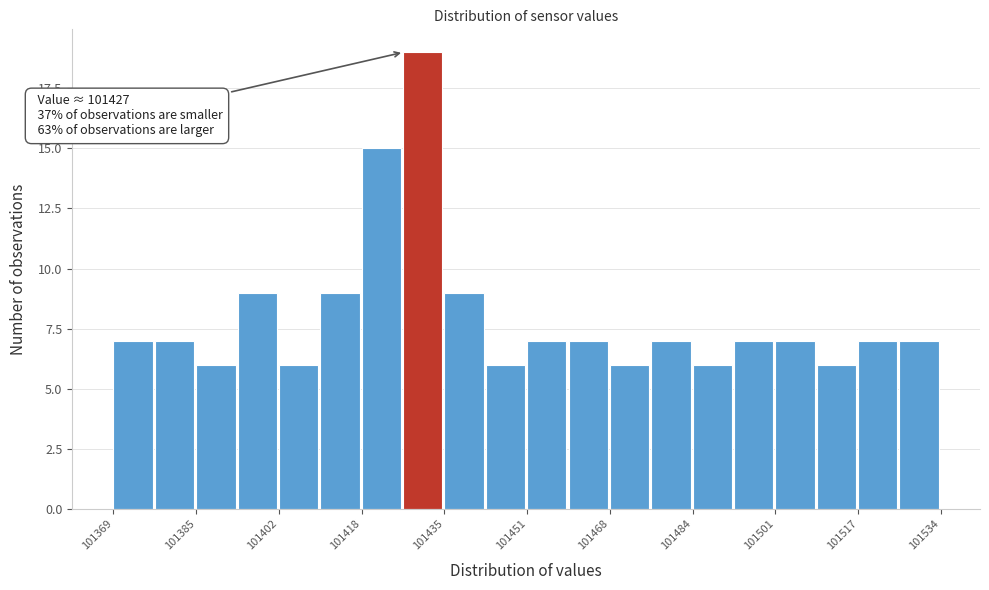

Over which range of the x-axis is the bar tallest?

101426 to 101436